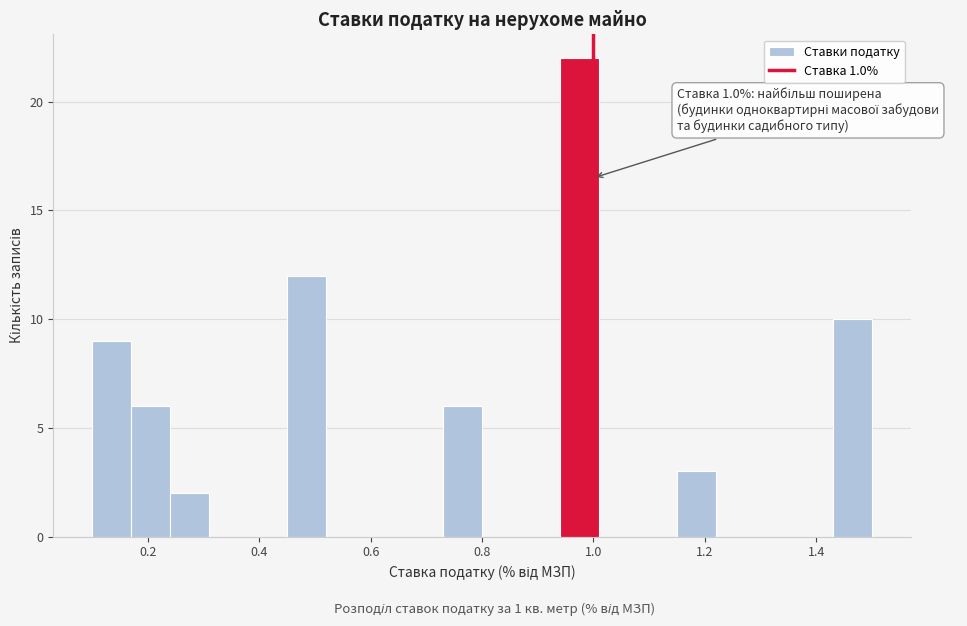

Read against the x-axis, roughly where is the centre of the tallest bar?

0.98